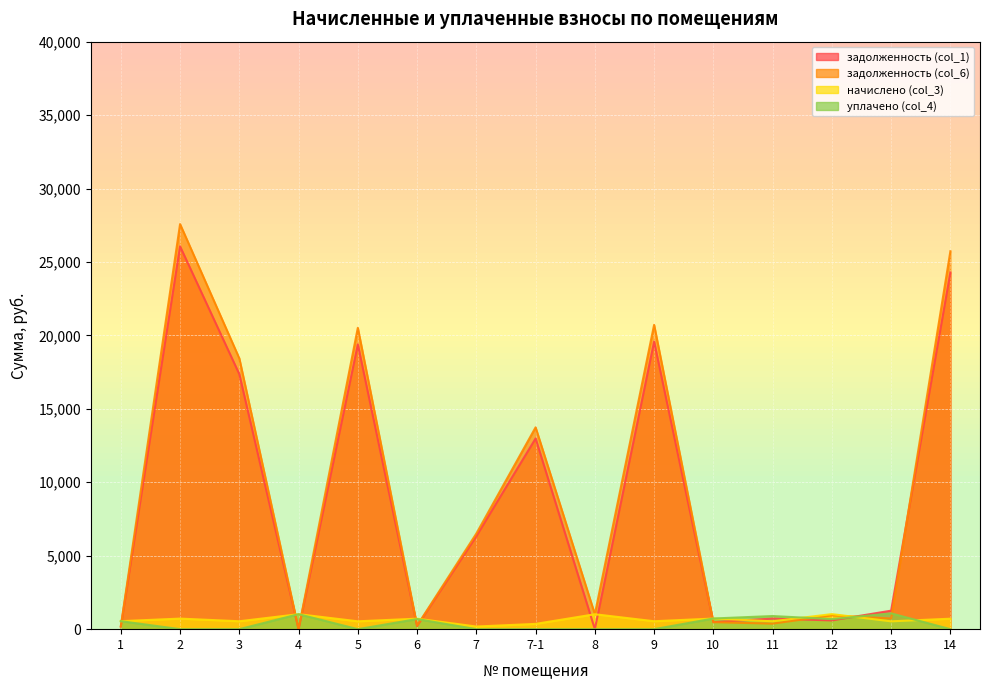

Between which two adjacent categories do задолженность (col_1) and начислено (col_3) first intersect?

1 and 2